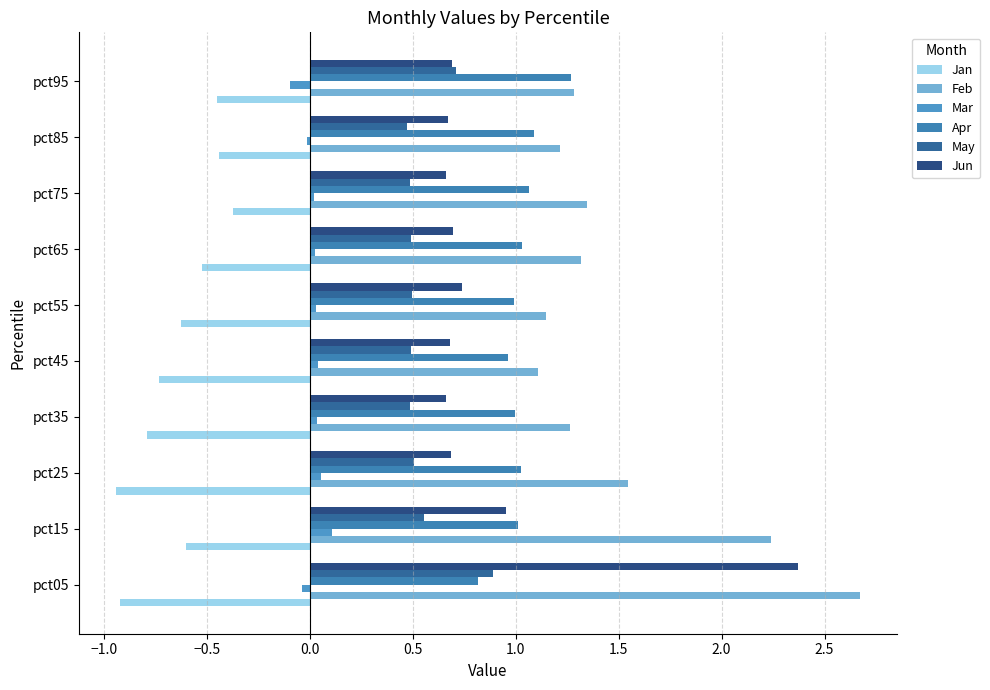

At which label does May reach its peak?

pct05